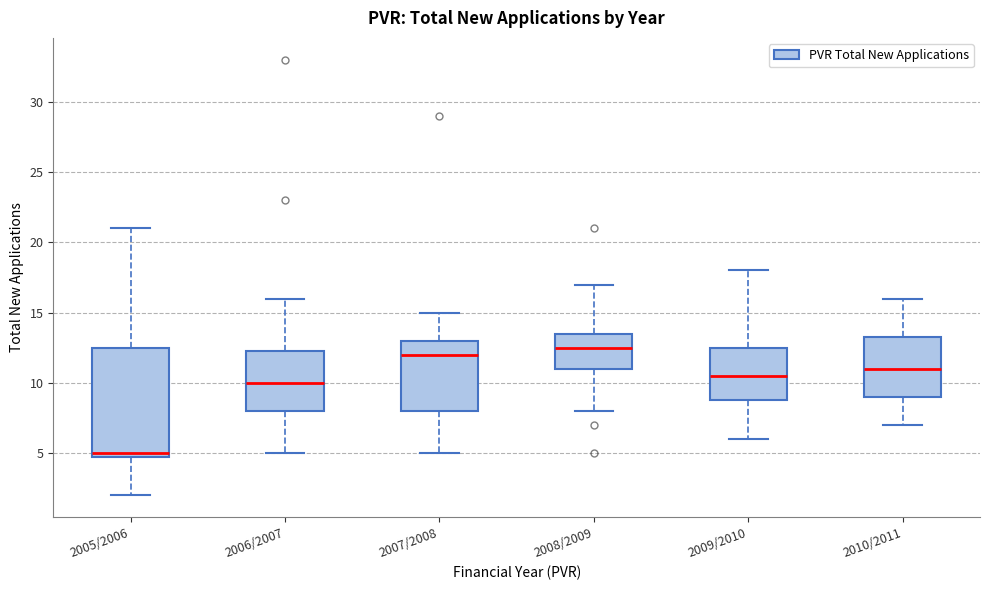

Which box's median line is the lowest?

2005/2006